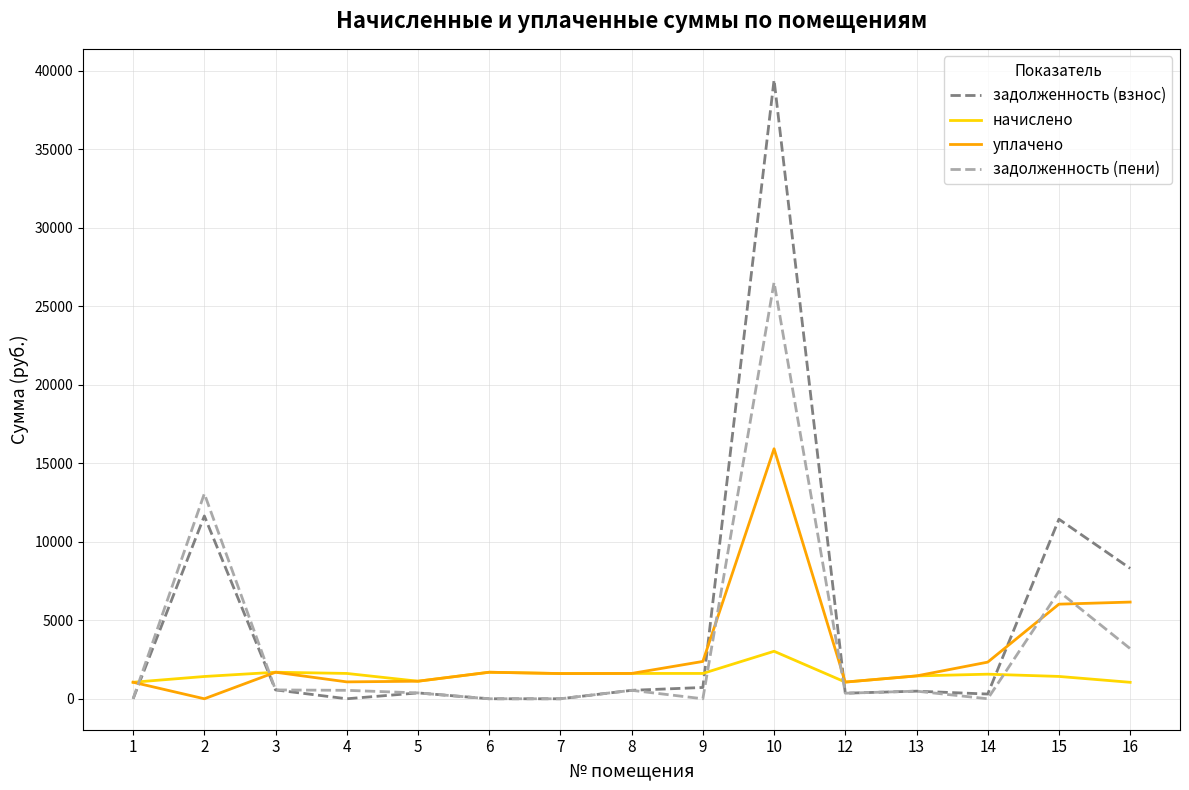

Which series has the widest spread of values?

задолженность (взнос)